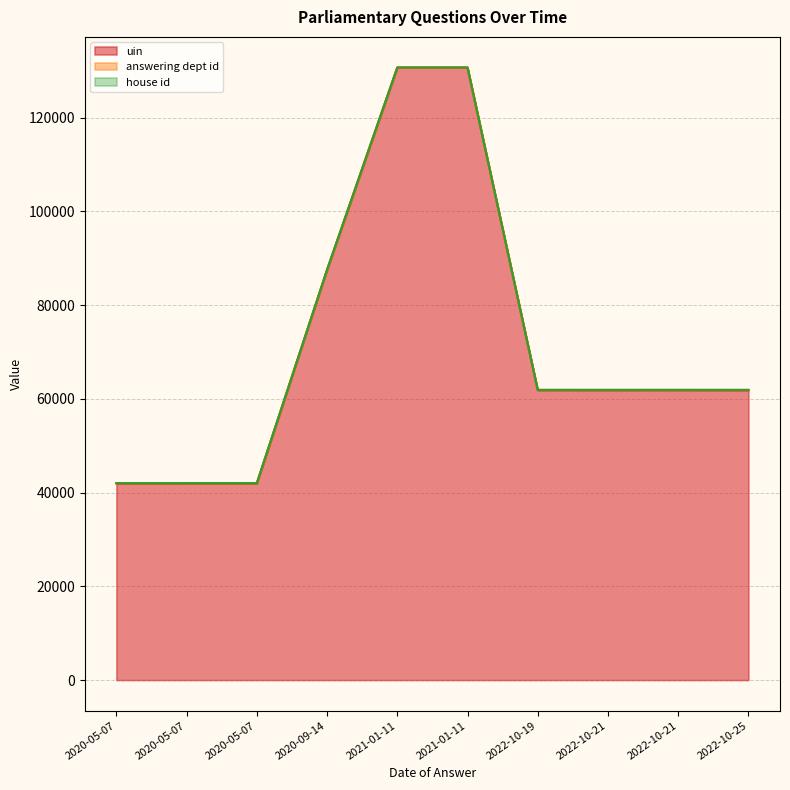

Rank the series by their maximum value, from lowest to highest.

house id, answering dept id, uin